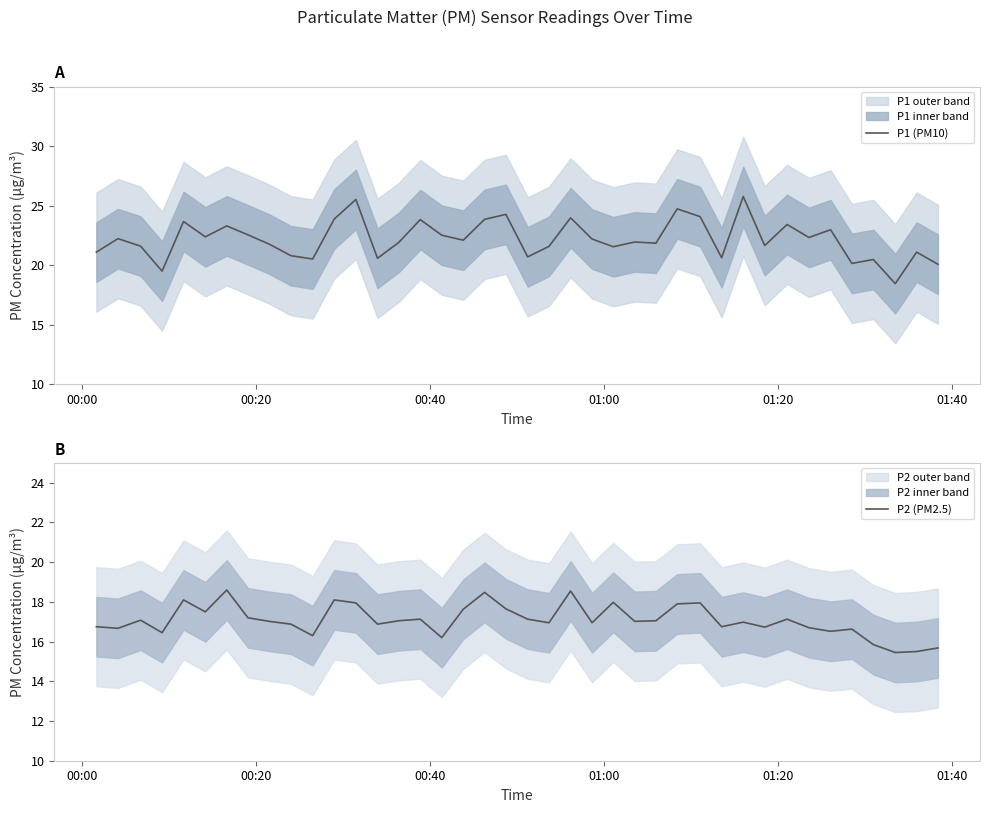

True or false: P2 (PM2.5) and P1 (PM10) intersect in this chart.

False